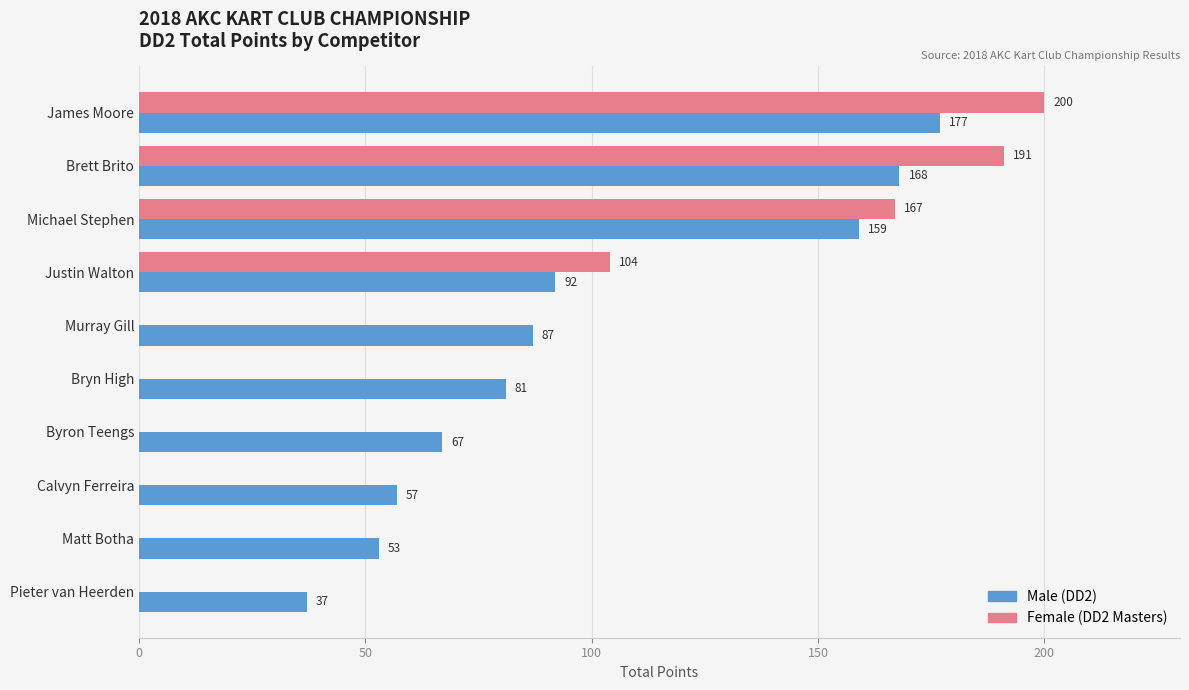

Is it true that Female (DD2 Masters) equals 85 at Brett Brito?

False